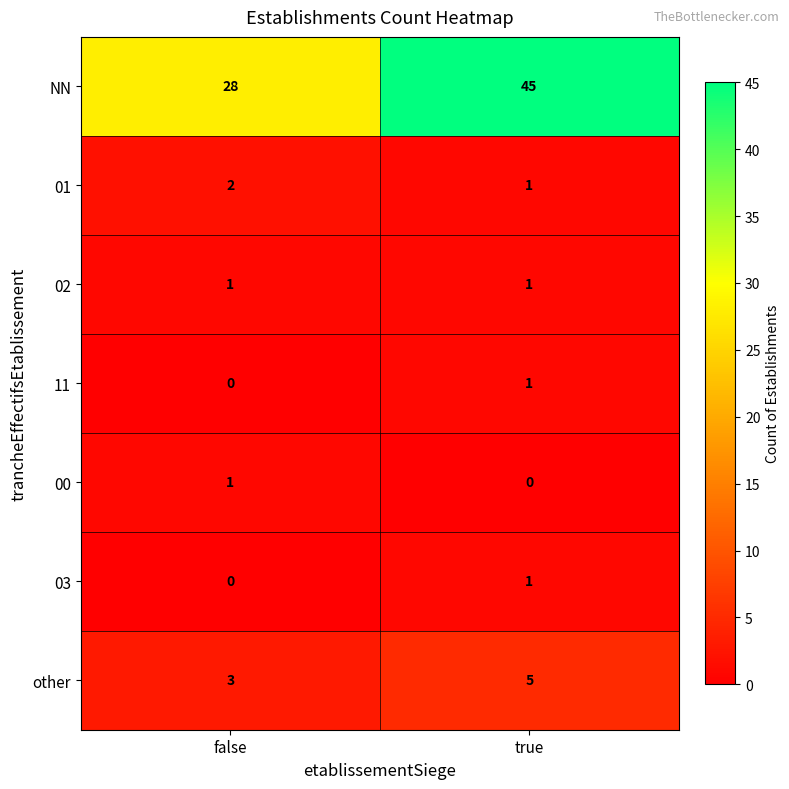

What is the difference between the NN values at false and true?

17